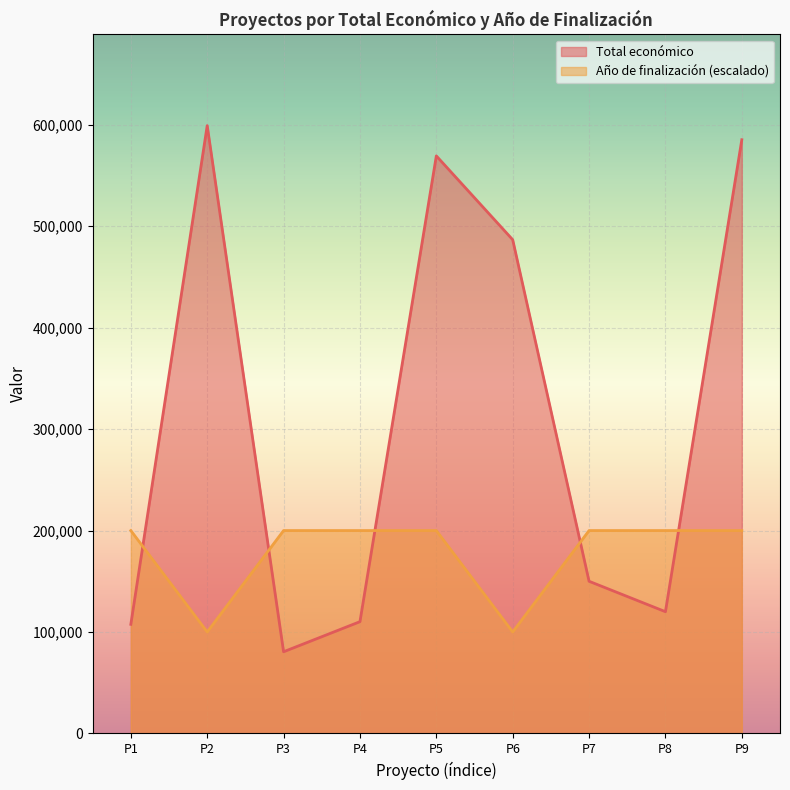

What is the spread (max minus min) of values at 2024?

92445